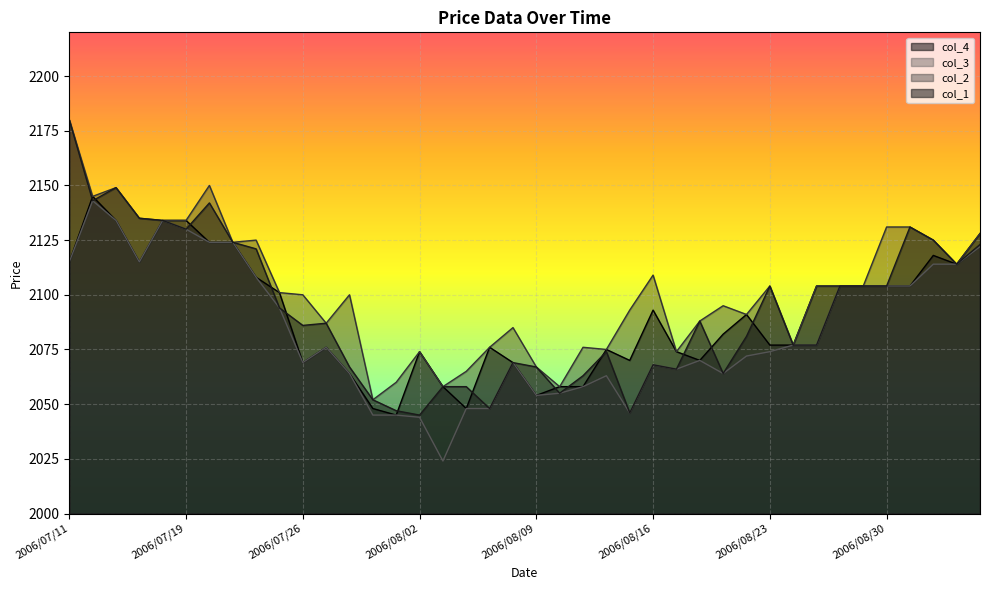

List the labels in order of col_1 value, smallest first.

2006/08/02, 2006/08/15, 2006/08/01, 2006/08/07, 2006/07/31, 2006/08/10, 2006/08/03, 2006/08/04, 2006/08/11, 2006/08/21, 2006/08/17, 2006/07/28, 2006/08/09, 2006/08/16, 2006/08/08, 2006/08/14, 2006/08/24, 2006/08/25, 2006/08/22, 2006/07/26, 2006/07/27, 2006/08/18, 2006/07/25, 2006/08/23, 2006/08/28, 2006/08/29, 2006/08/30, 2006/09/04, 2006/07/24, 2006/09/05, 2006/07/21, 2006/09/01, 2006/07/19, 2006/08/31, 2006/07/18, 2006/07/14, 2006/07/20, 2006/07/12, 2006/07/13, 2006/07/11